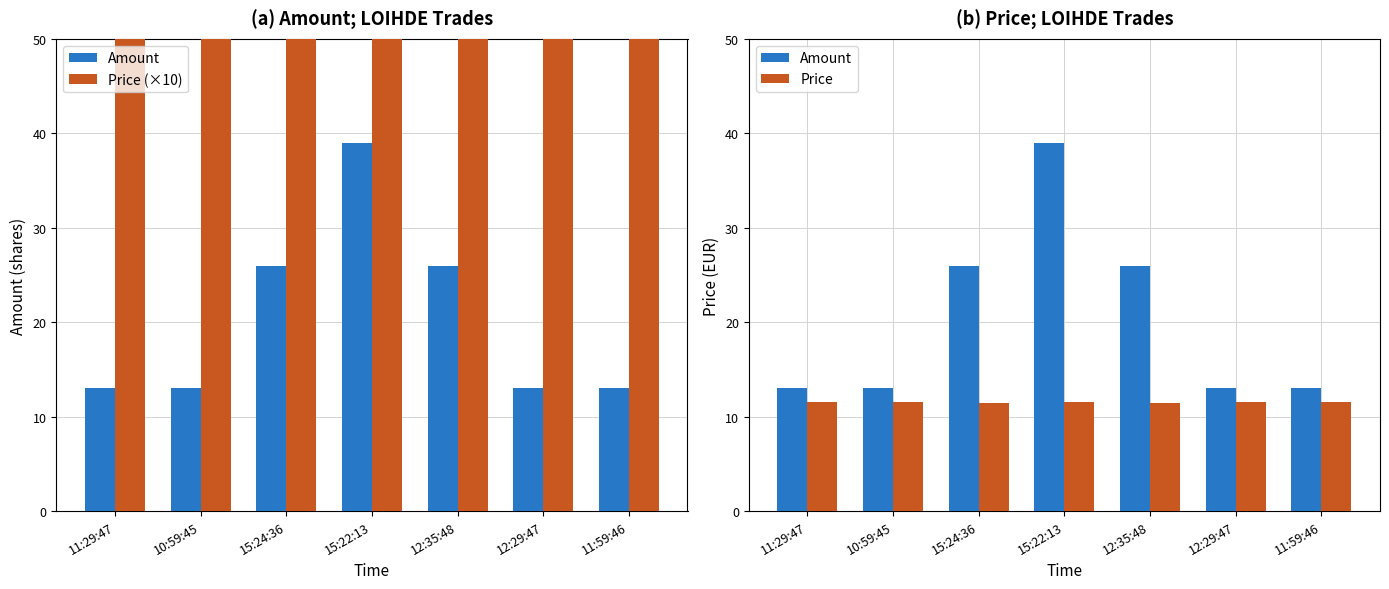

Between 12:29:47 and 11:29:47, which is larger?

12:29:47